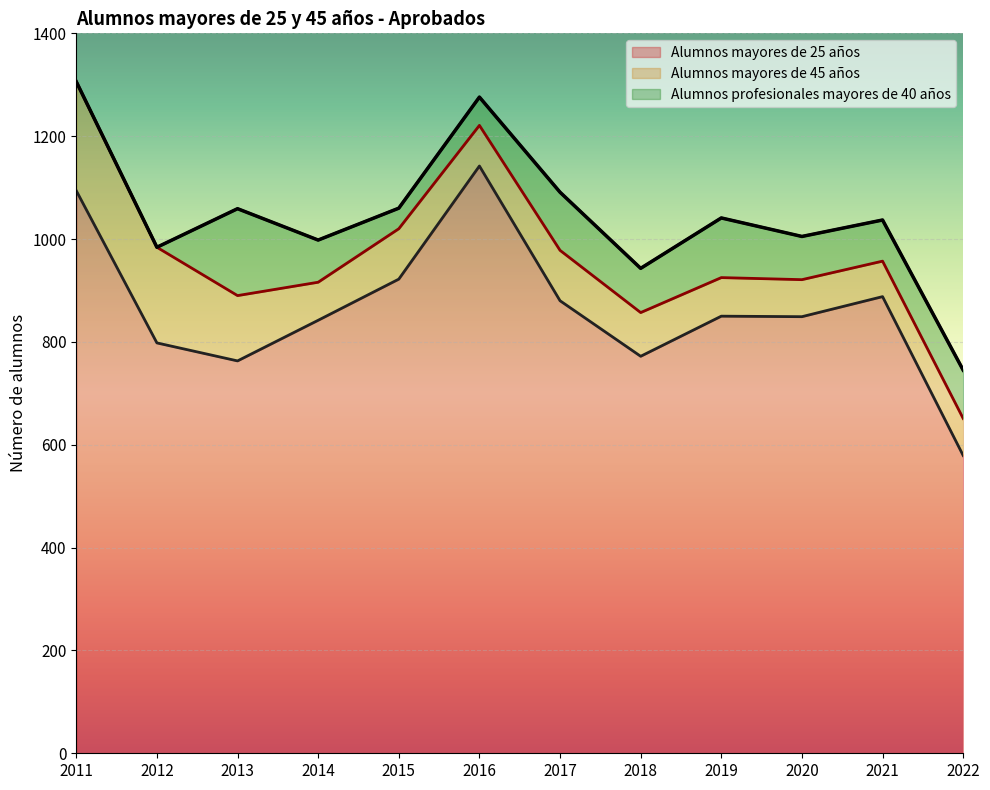

At which category does the chart reach its peak across all series?

2016